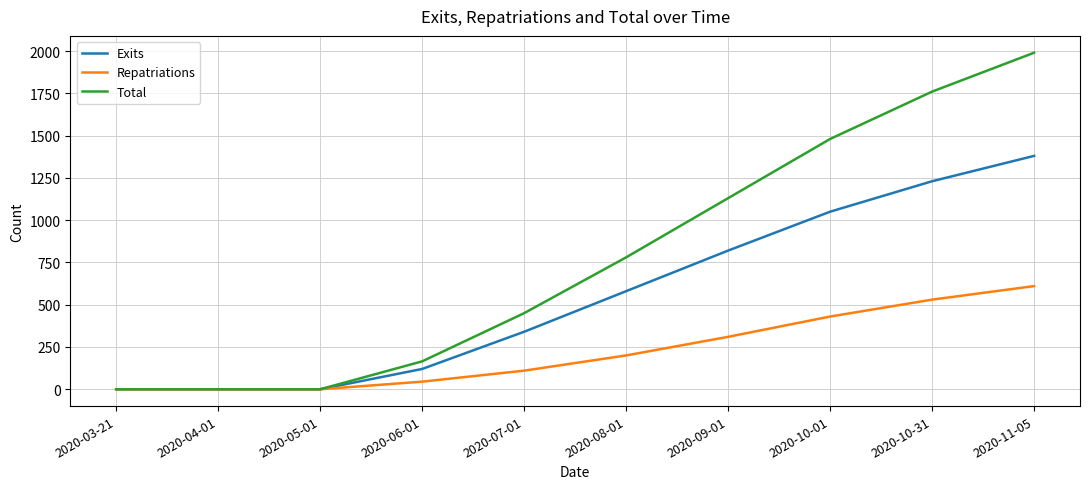

The value of Exits at 2020-11-05 is 650. True or false?

False